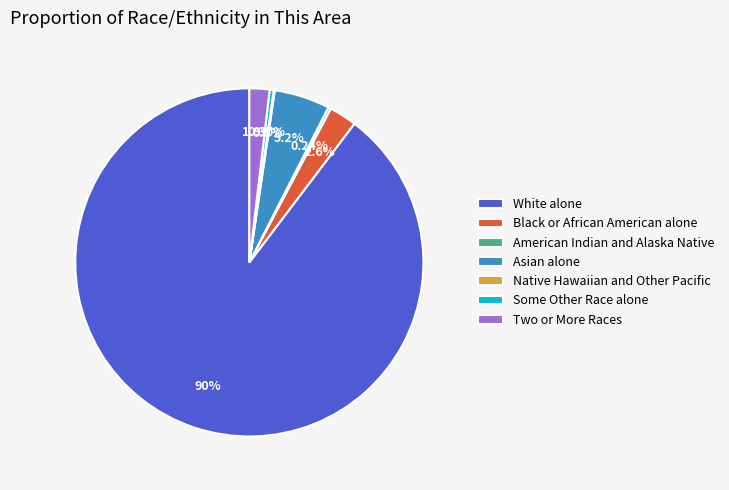

Is there a majority slice in this chart?

Yes